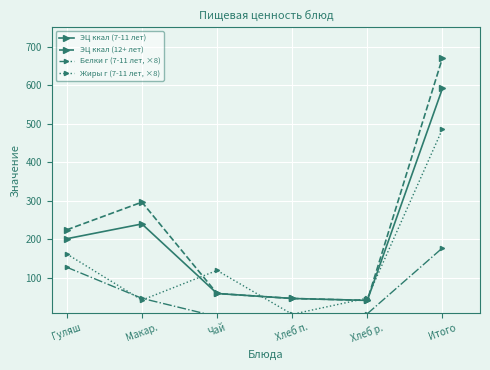

At how many categories does at least one series exceed 42?

6